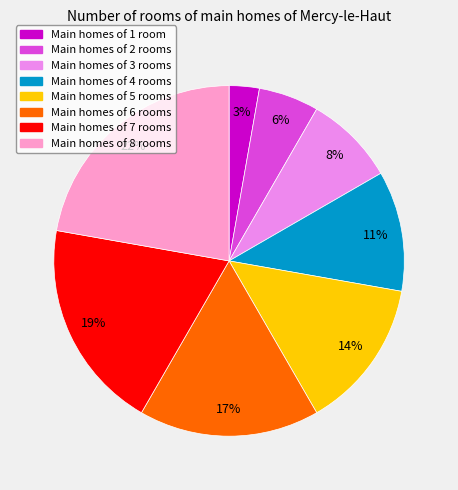

The Main homes of 7 rooms slice represents 14% of the pie. True or false?

False